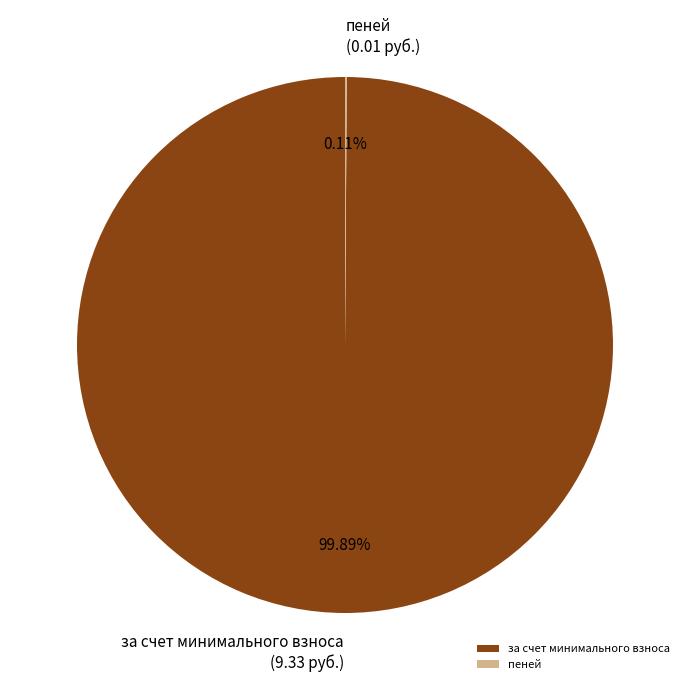

Is there a majority slice in this chart?

Yes